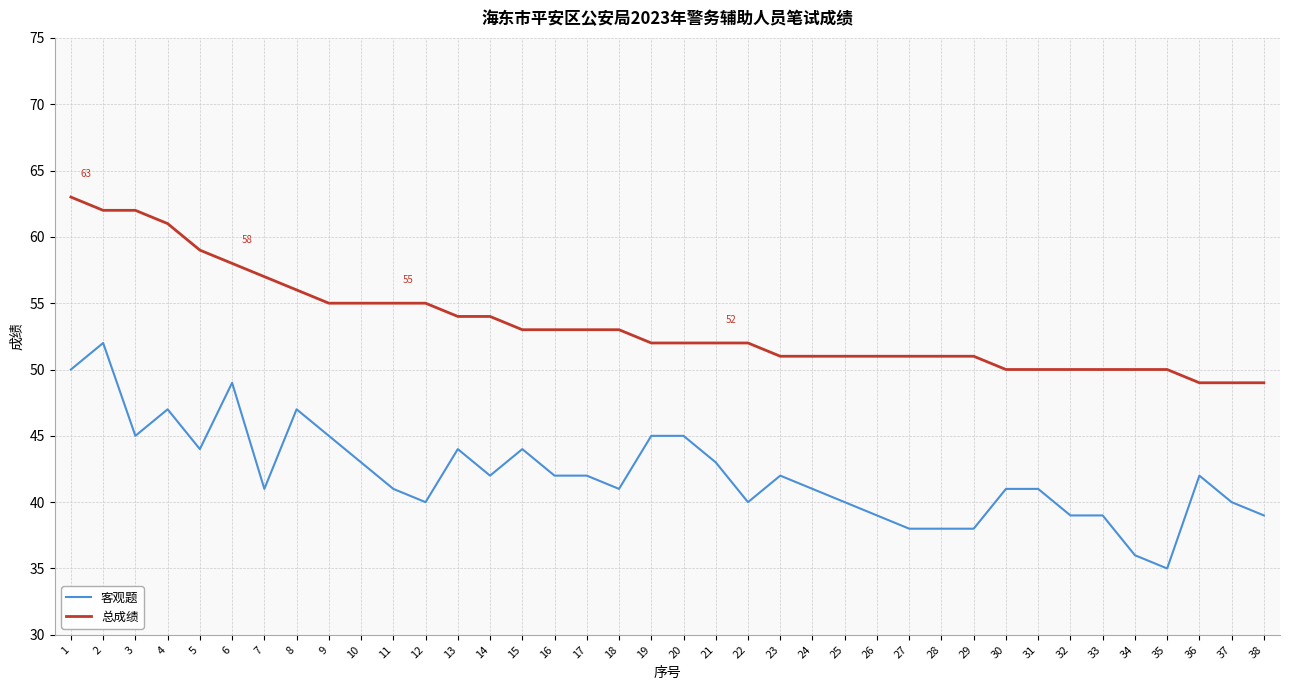

What is the total value across all series at 32?

89